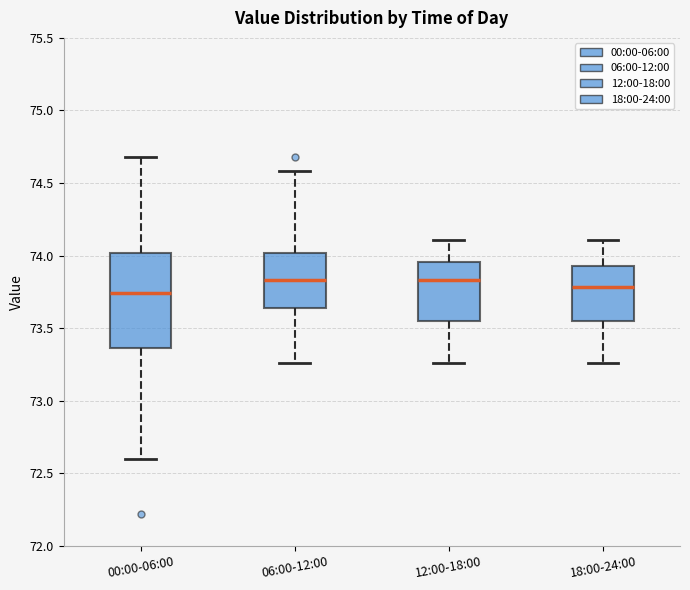

Reading left to right, transcribe this box plot: for each box, give where its median line is, the range the box spans, and where its two whiskers end, as read against the y-axis. The values are not printed on the chart, so give them approximately, as read against the axis.

00:00-06:00: median 73.75, box 73.35 to 74.00, whiskers 72.60 to 74.70
06:00-12:00: median 73.85, box 73.65 to 74.00, whiskers 73.25 to 74.60
12:00-18:00: median 73.85, box 73.55 to 73.95, whiskers 73.25 to 74.10
18:00-24:00: median 73.80, box 73.55 to 73.95, whiskers 73.25 to 74.10